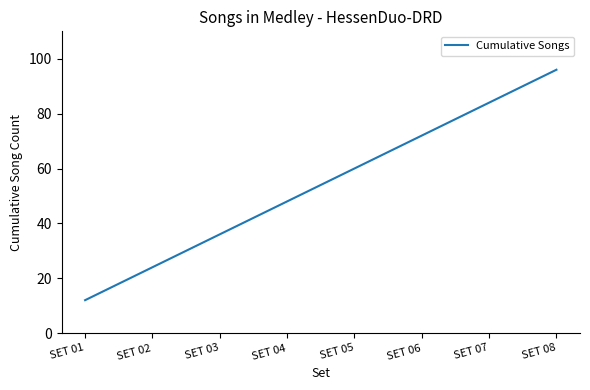

What is the difference between the values at SET 05 and SET 02?

36